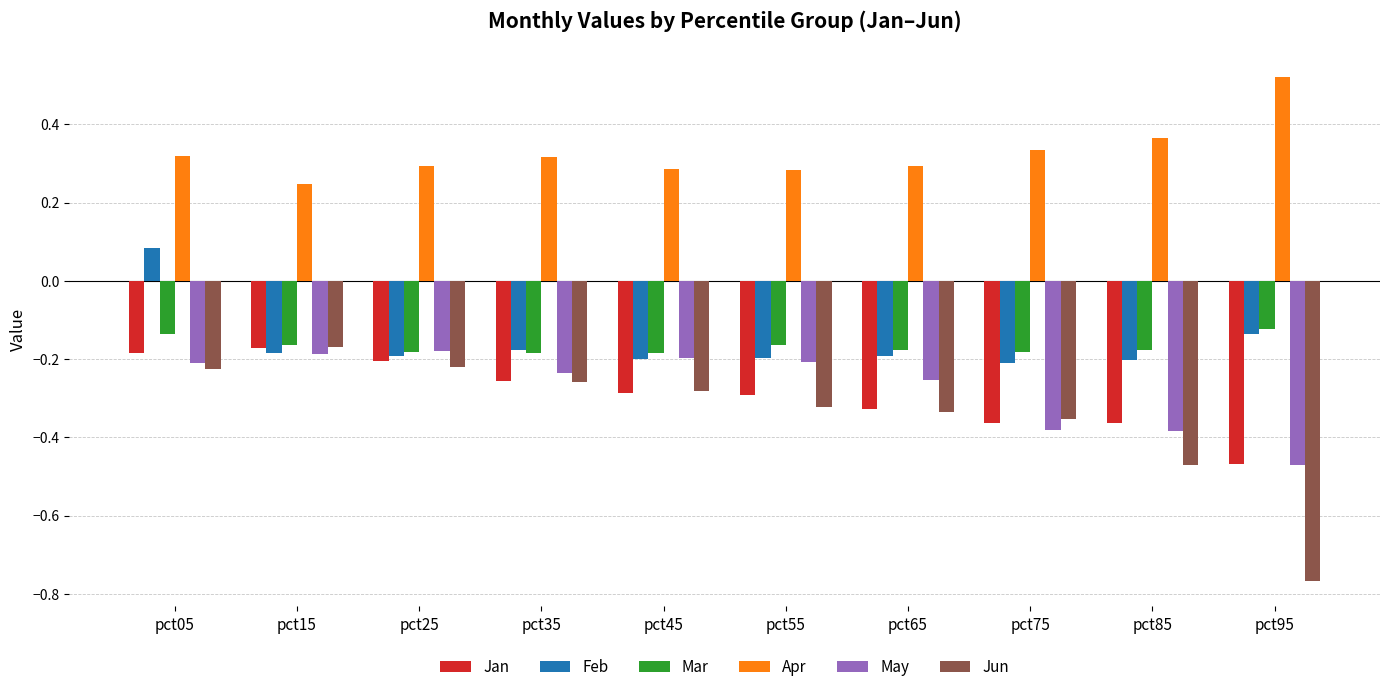

True or false: Feb has a value of -0.1 at pct75.

False